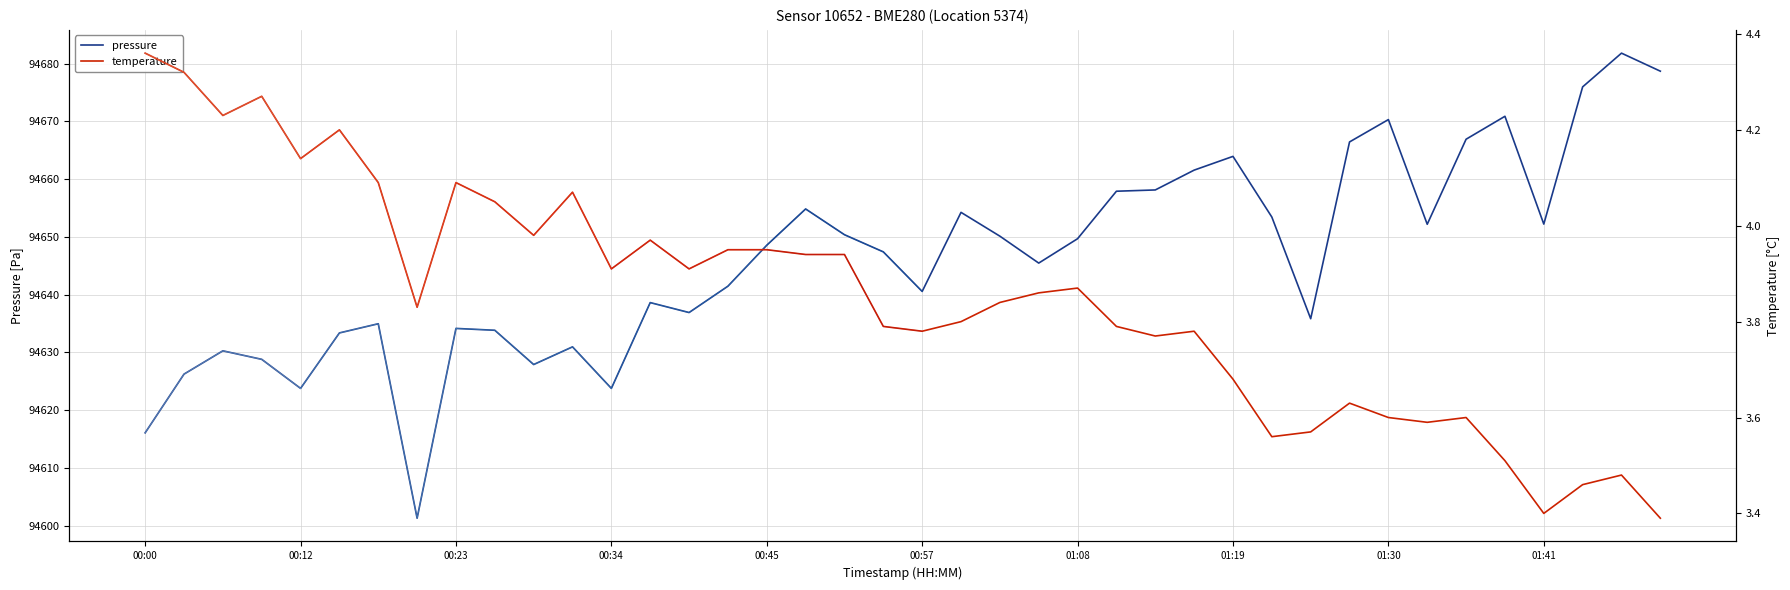

True or false: temperature and pressure cross at least once.

False